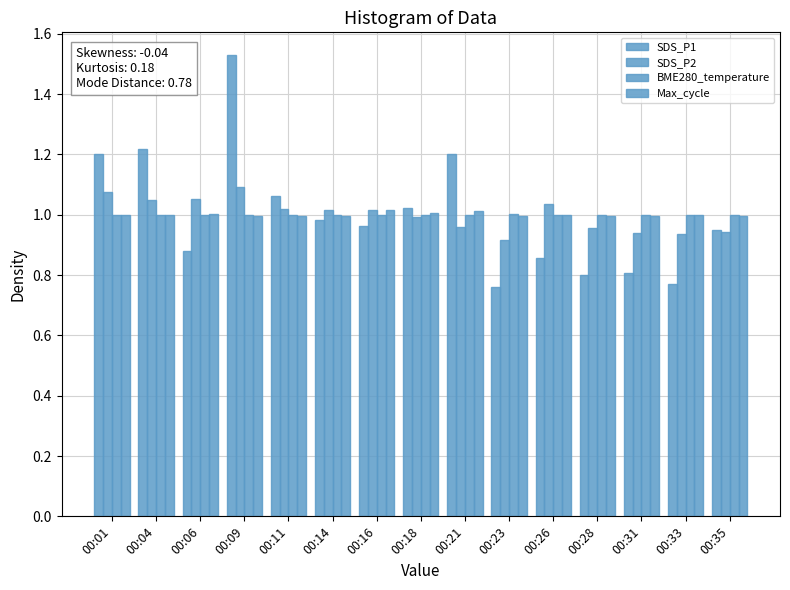

Count the number of categories in the chart.

15